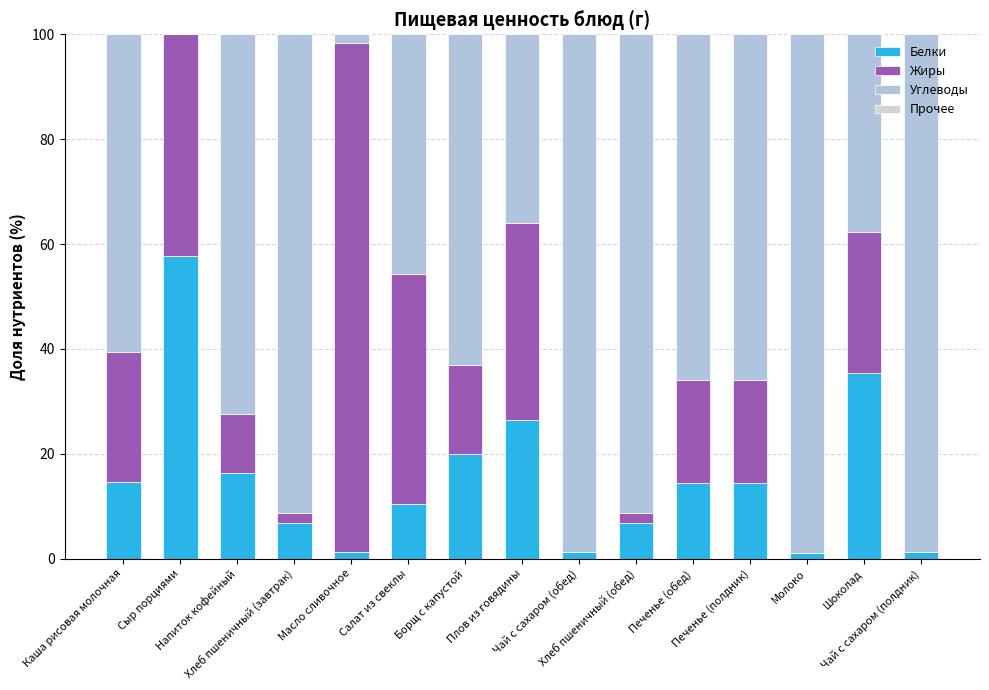

Count the number of data series in this chart.

4